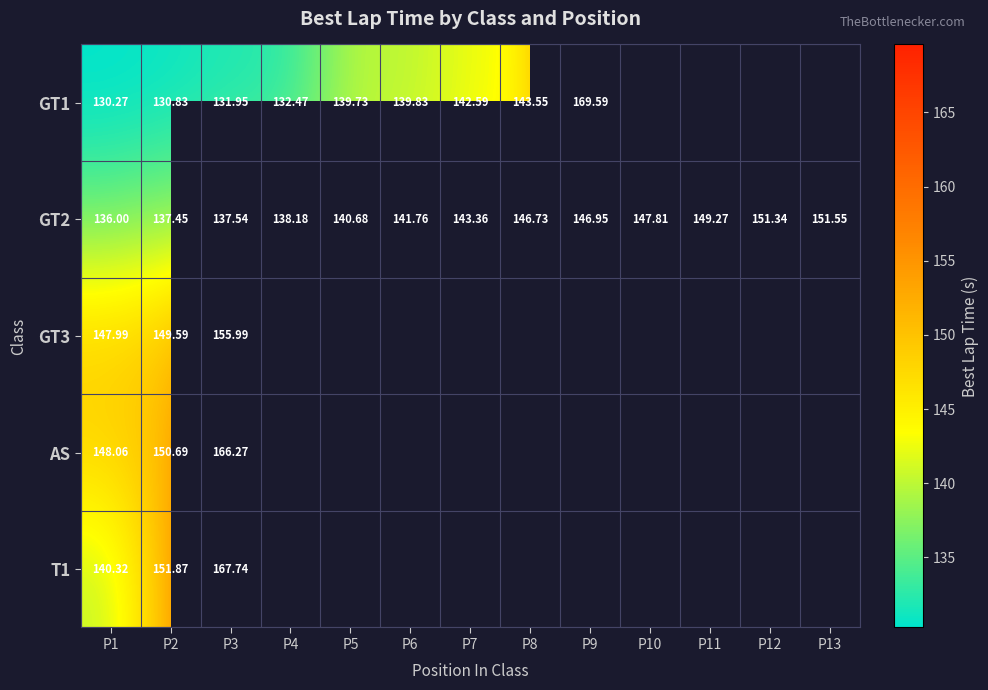

The GT1 series shows 215.2 at P2. True or false?

False